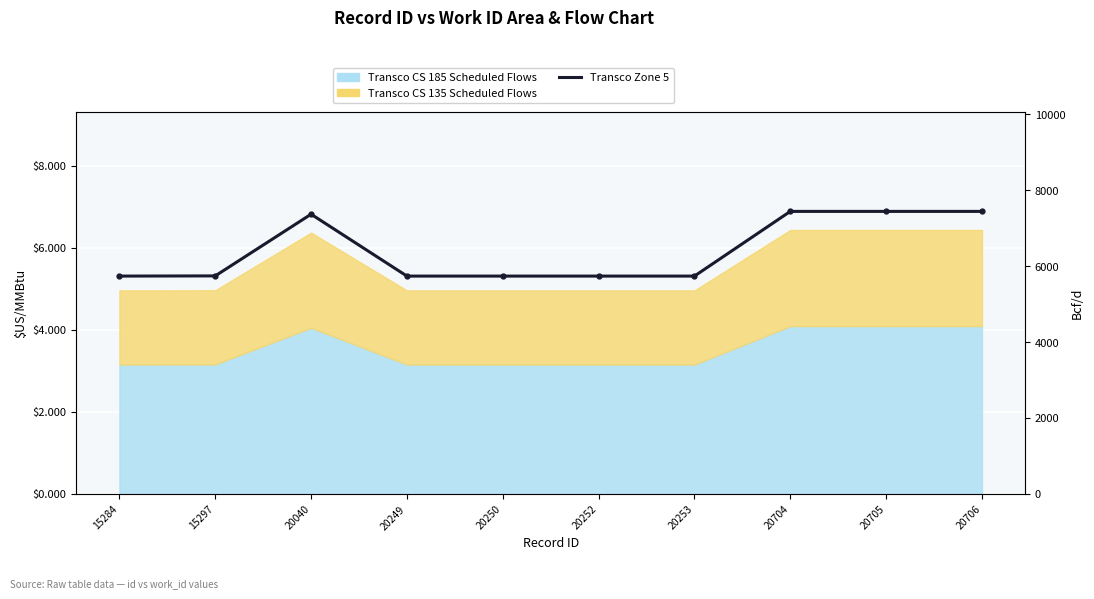

Reading left to right, transcribe all the data shown in this chart.

15284=5736	15297=5741	20040=7365	20249=5736	20250=5736	20252=5736	20253=5736	20704=7439	20705=7439	20706=7439